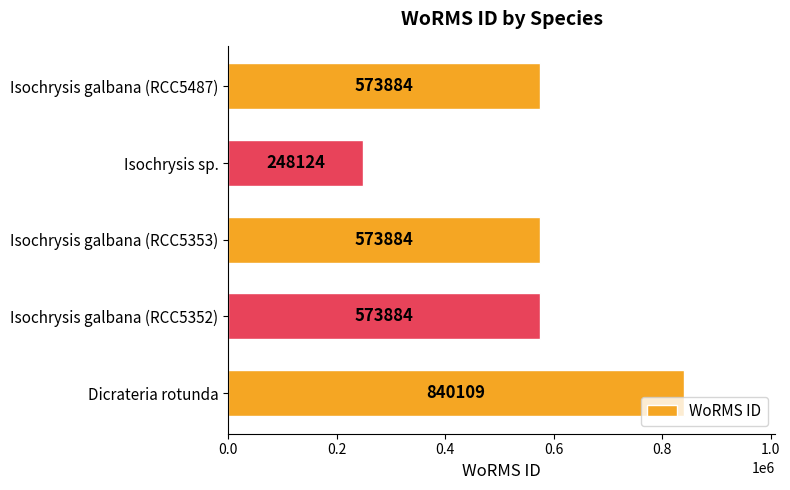

Which has a higher value, Isochrysis sp. or Dicrateria rotunda?

Dicrateria rotunda